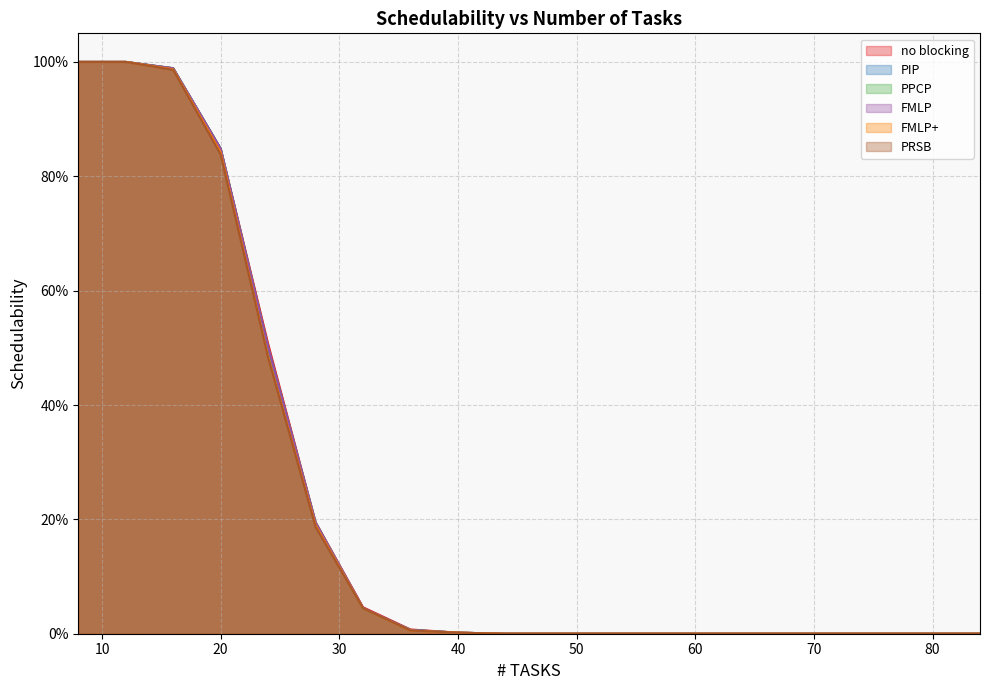

Reading left to right, what are all the values shown in this chart?

no blocking: 8=1.0	12=1.0	16=1.0	20=0.8	24=0.5	28=0.2	32=0.0	36=0.0	40=0.0	44=0.0	48=0.0	52=0.0	56=0.0	60=0.0	64=0.0	68=0.0	72=0.0	76=0.0	80=0.0	84=0.0
PIP: 8=1.0	12=1.0	16=1.0	20=0.8	24=0.5	28=0.2	32=0.0	36=0.0	40=0.0	44=0.0	48=0.0	52=0.0	56=0.0	60=0.0	64=0.0	68=0.0	72=0.0	76=0.0	80=0.0	84=0.0
PPCP: 8=1.0	12=1.0	16=1.0	20=0.8	24=0.5	28=0.2	32=0.0	36=0.0	40=0.0	44=0.0	48=0.0	52=0.0	56=0.0	60=0.0	64=0.0	68=0.0	72=0.0	76=0.0	80=0.0	84=0.0
FMLP: 8=1.0	12=1.0	16=1.0	20=0.8	24=0.5	28=0.2	32=0.0	36=0.0	40=0.0	44=0.0	48=0.0	52=0.0	56=0.0	60=0.0	64=0.0	68=0.0	72=0.0	76=0.0	80=0.0	84=0.0
FMLP+: 8=1.0	12=1.0	16=1.0	20=0.8	24=0.5	28=0.2	32=0.0	36=0.0	40=0.0	44=0.0	48=0.0	52=0.0	56=0.0	60=0.0	64=0.0	68=0.0	72=0.0	76=0.0	80=0.0	84=0.0
PRSB: 8=1.0	12=1.0	16=1.0	20=0.8	24=0.5	28=0.2	32=0.0	36=0.0	40=0.0	44=0.0	48=0.0	52=0.0	56=0.0	60=0.0	64=0.0	68=0.0	72=0.0	76=0.0	80=0.0	84=0.0